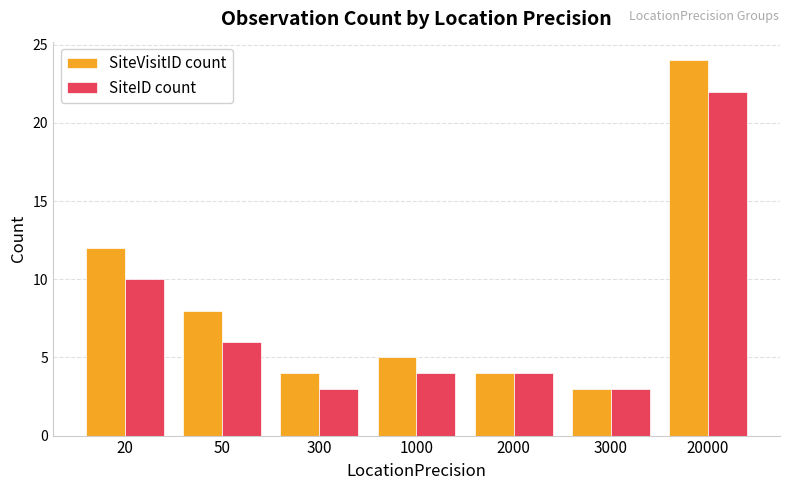

Count the number of categories in the chart.

7